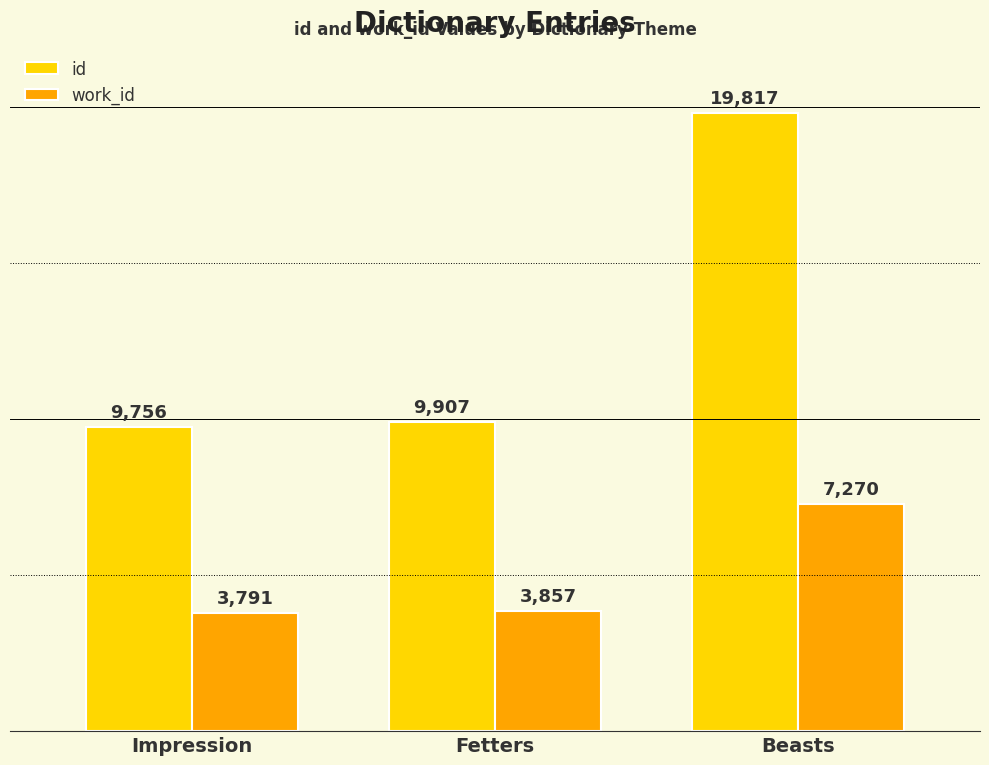

Reading left to right, extract all data points from this chart.

id: Impression=9756	Fetters=9907	Beasts=19817
work_id: Impression=3791	Fetters=3857	Beasts=7270